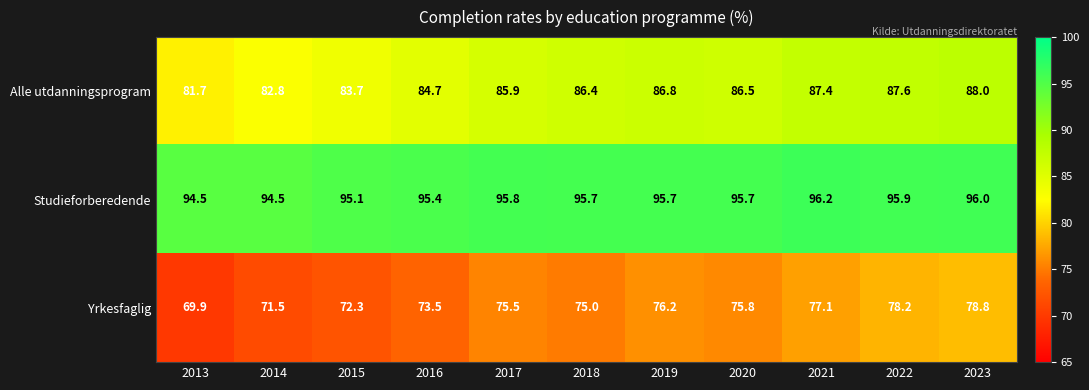

Count the number of categories in the chart.

11